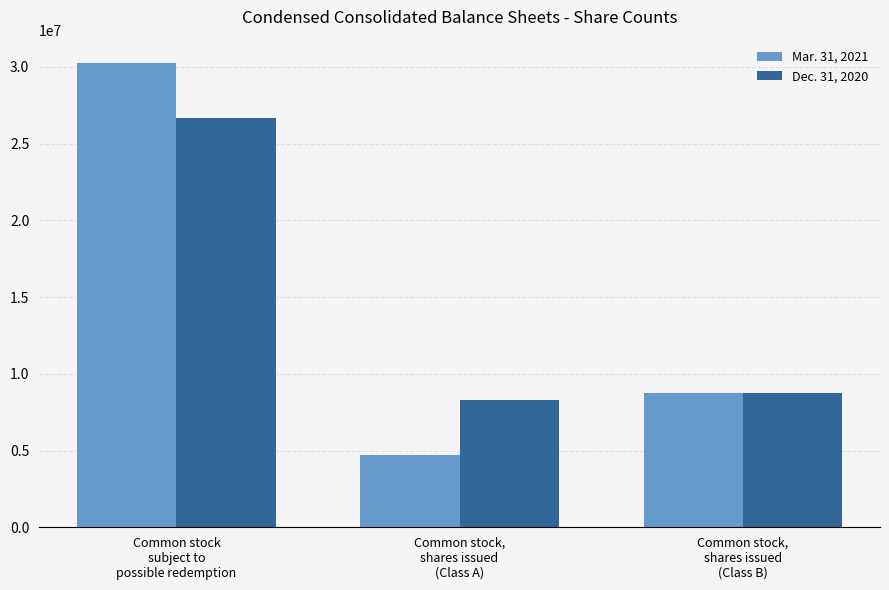

Count the number of data series in this chart.

2